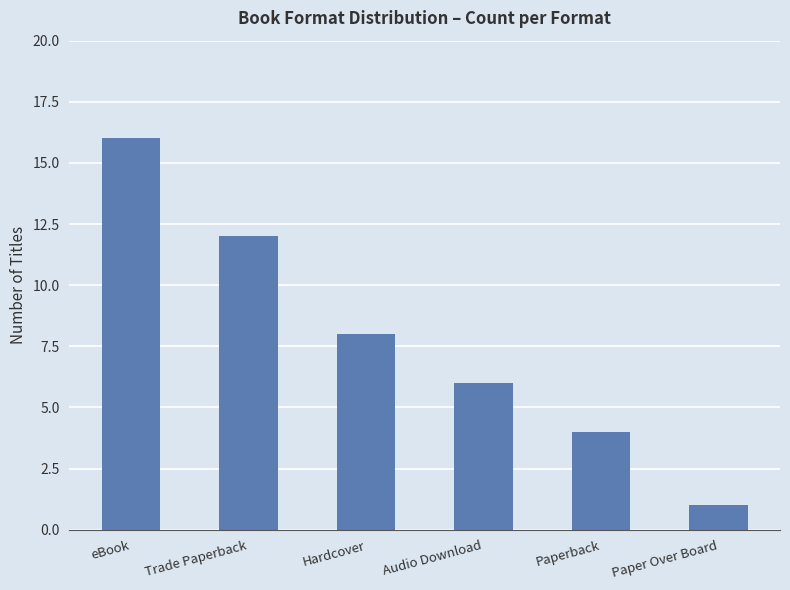

Is it true that the value at Trade Paperback is 12?

True